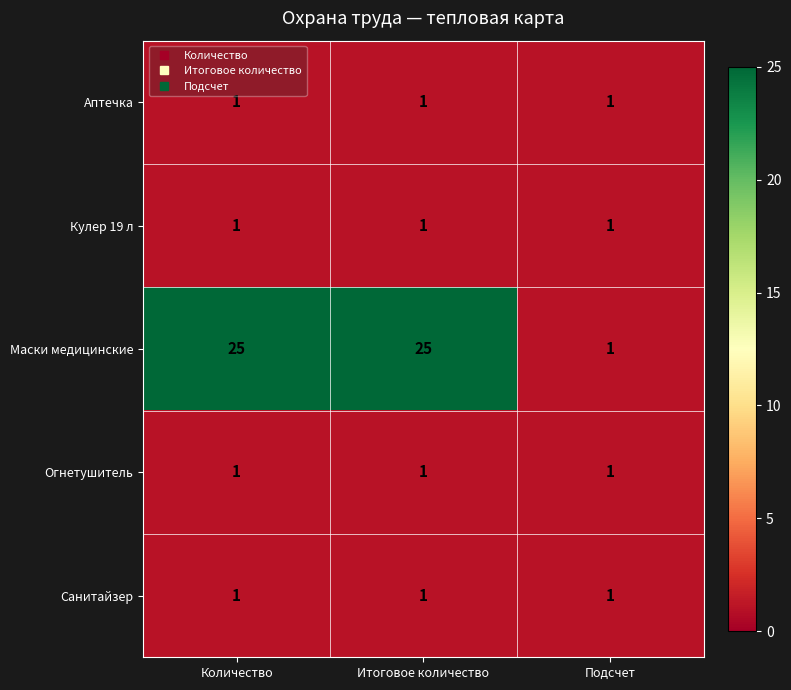

What is the maximum value shown in the chart?

25